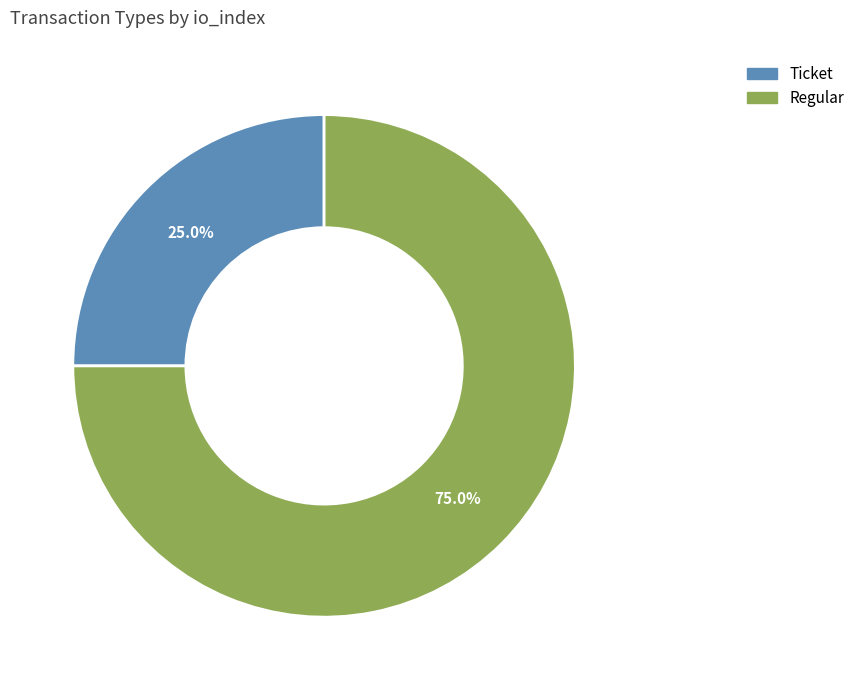

Which category accounts for the majority?

Regular